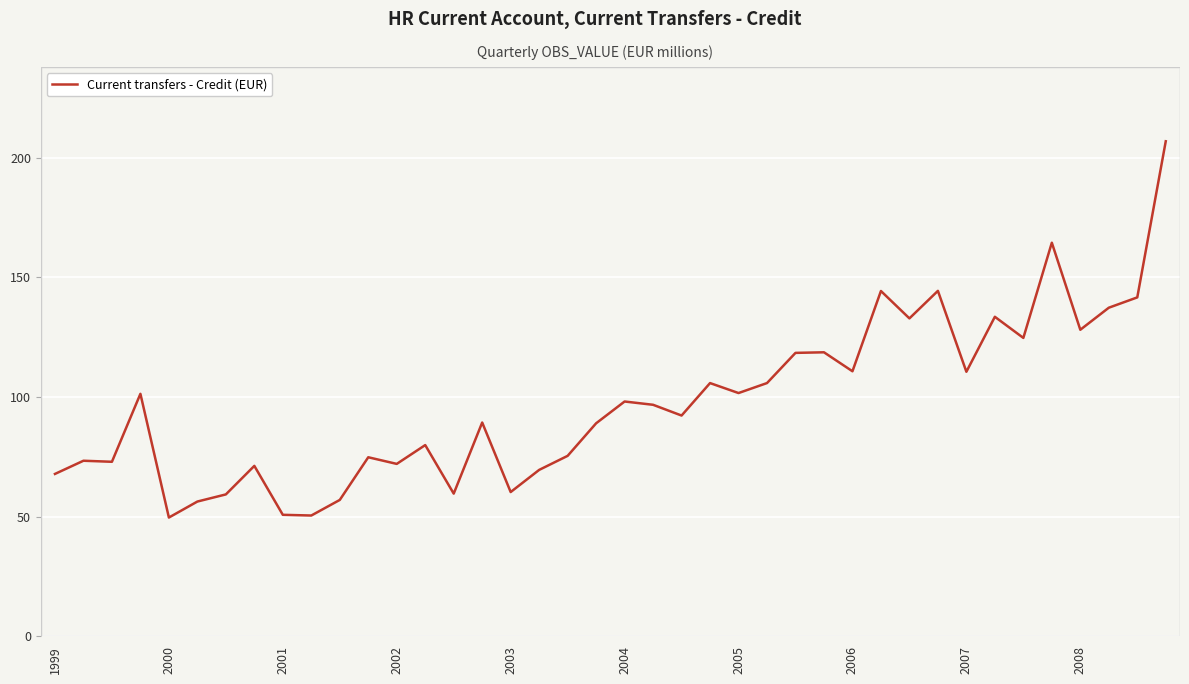

What is the greatest value displayed?

206.8